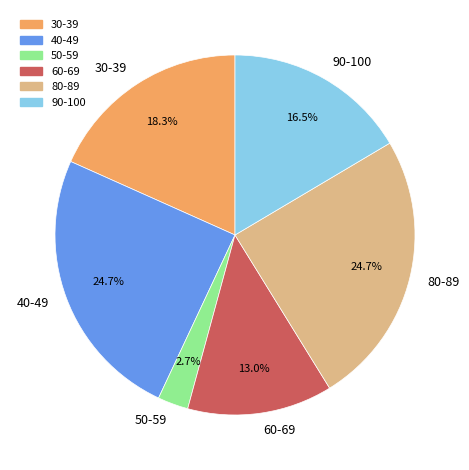

What portion of the pie excludes 60-69?

87.0%